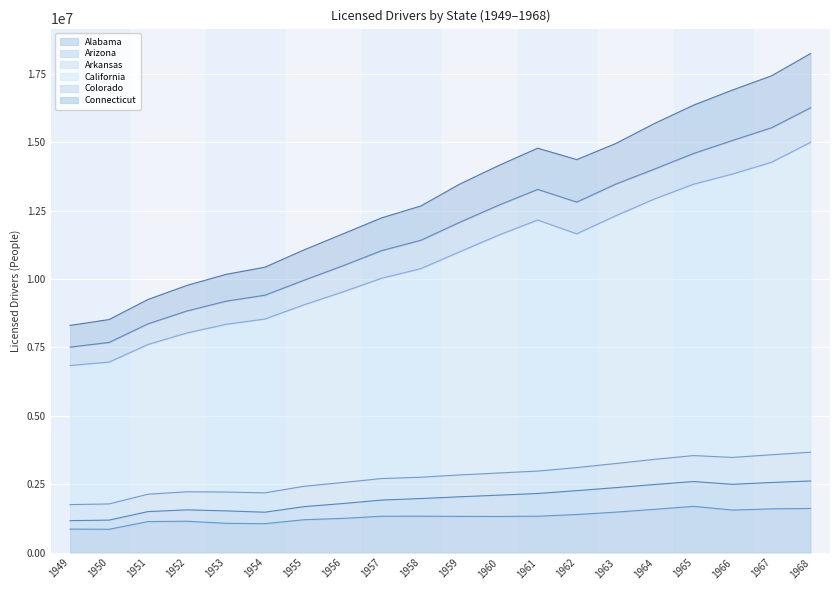

Which series has the largest range (max minus min)?

Arkansas